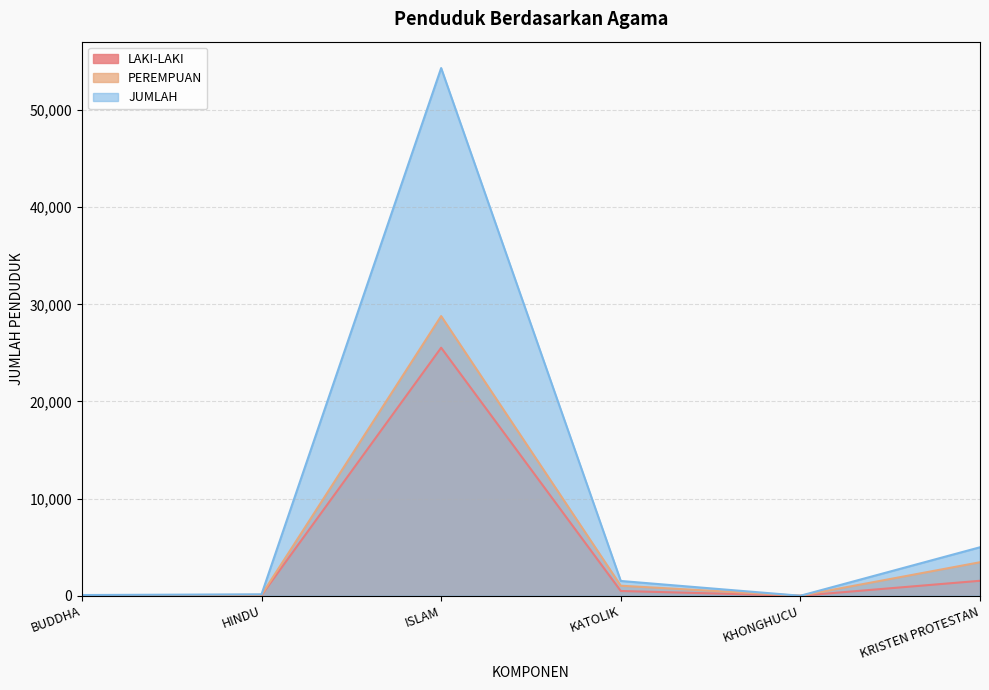

True or false: LAKI-LAKI and PEREMPUAN cross at least once.

True